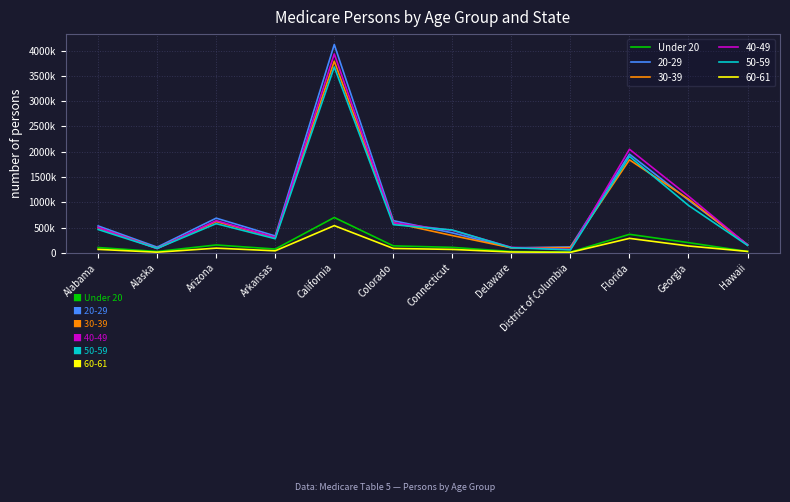

What are all the series names shown in the legend?

Under 20, 20-29, 30-39, 40-49, 50-59, 60-61